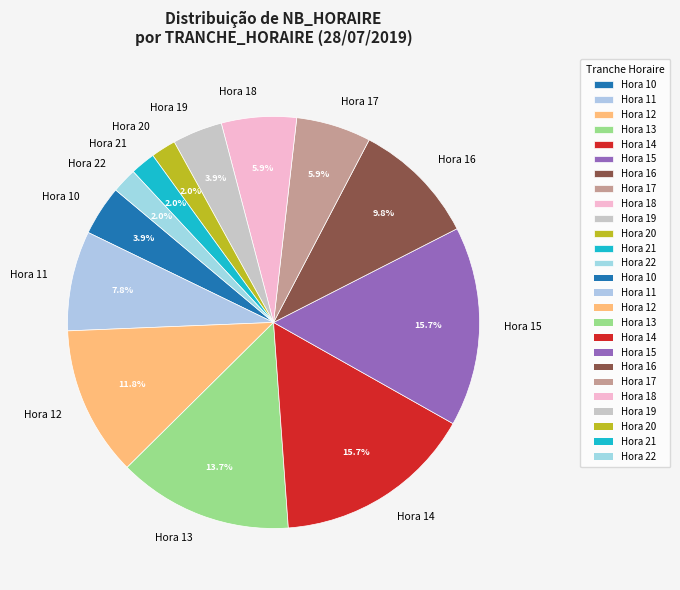

Is there any slice that represents more than half of the pie?

No